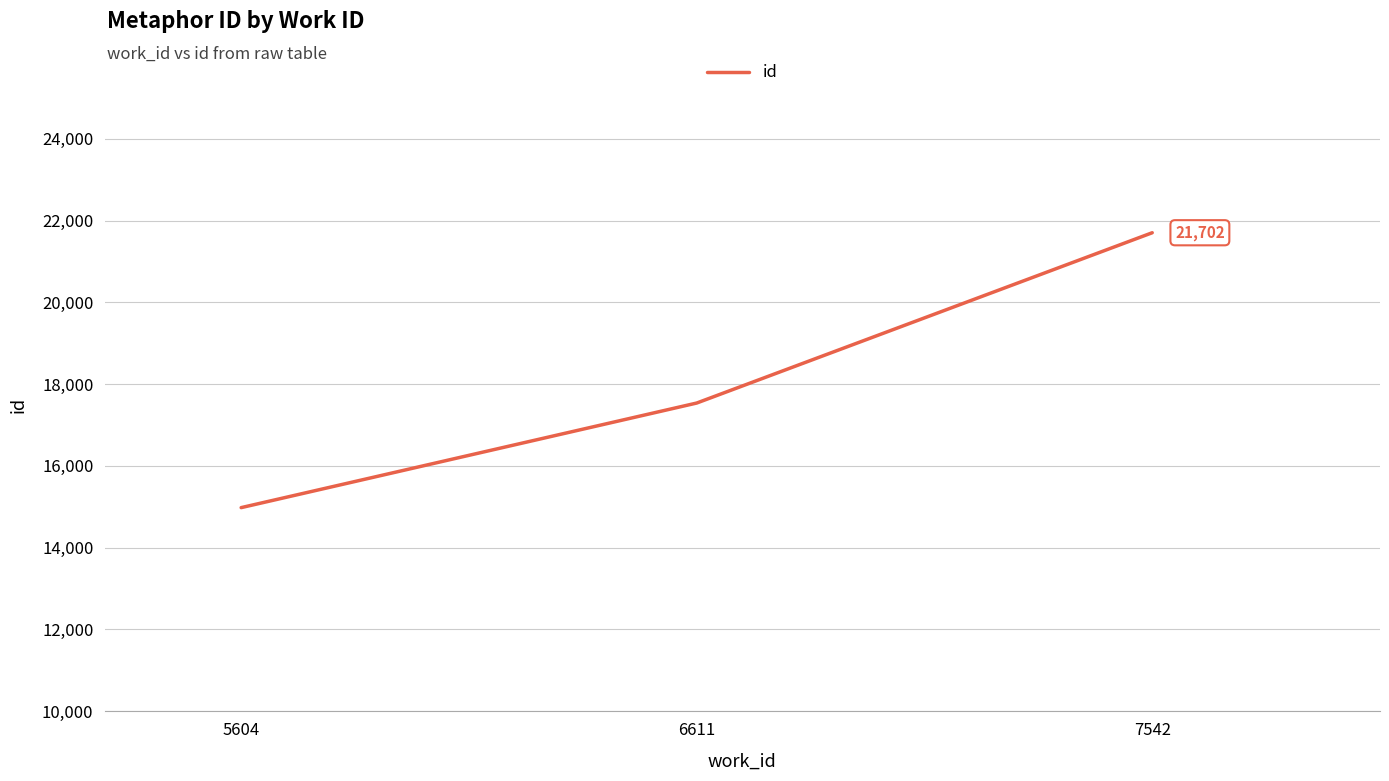

What is the greatest value displayed?

21702